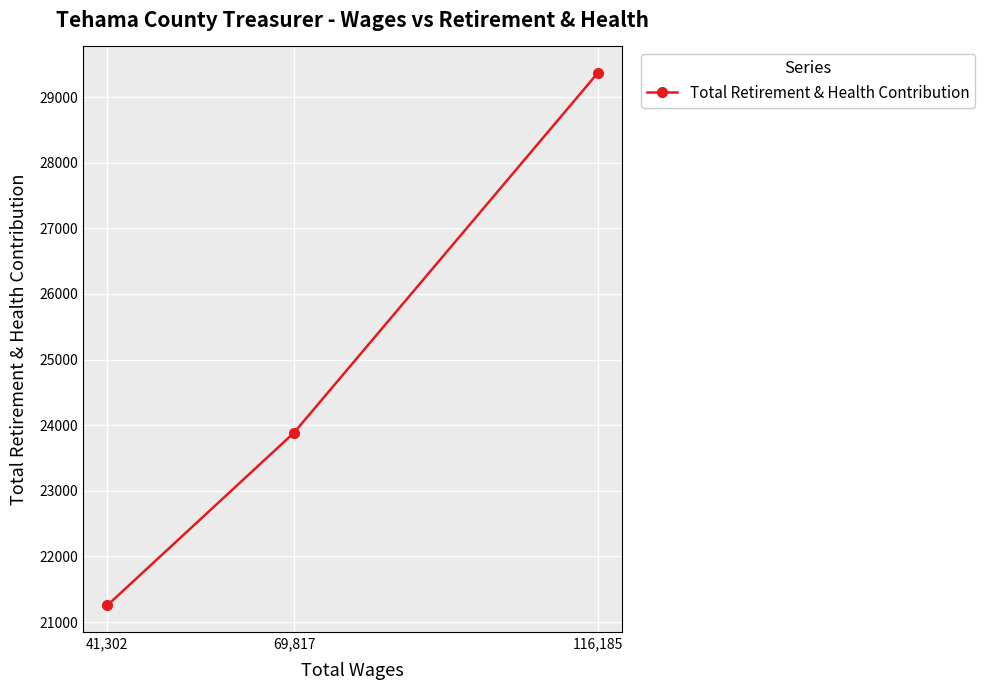

Is it true that the value at 41,302 is 12037?

False